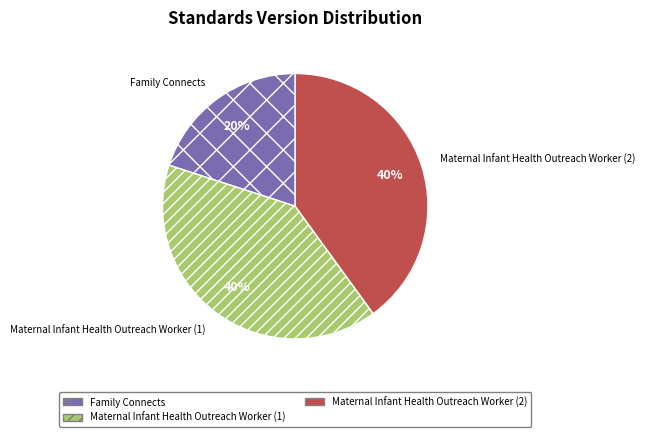

Is Maternal Infant Health Outreach Worker (1) the majority of the pie?

No